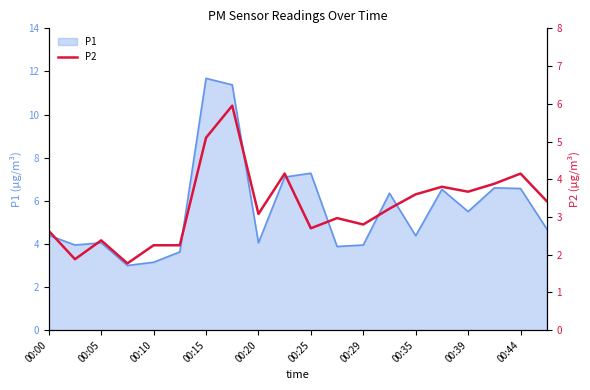

Is it true that P1 equals 3.7 at 00:15?

False